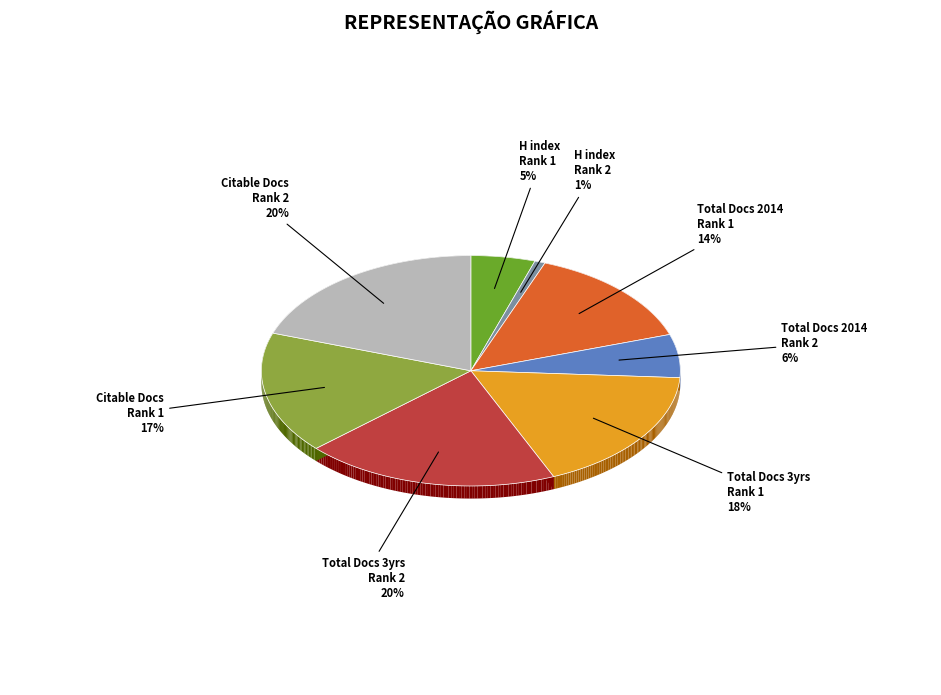

Count the number of slices in the pie.

8